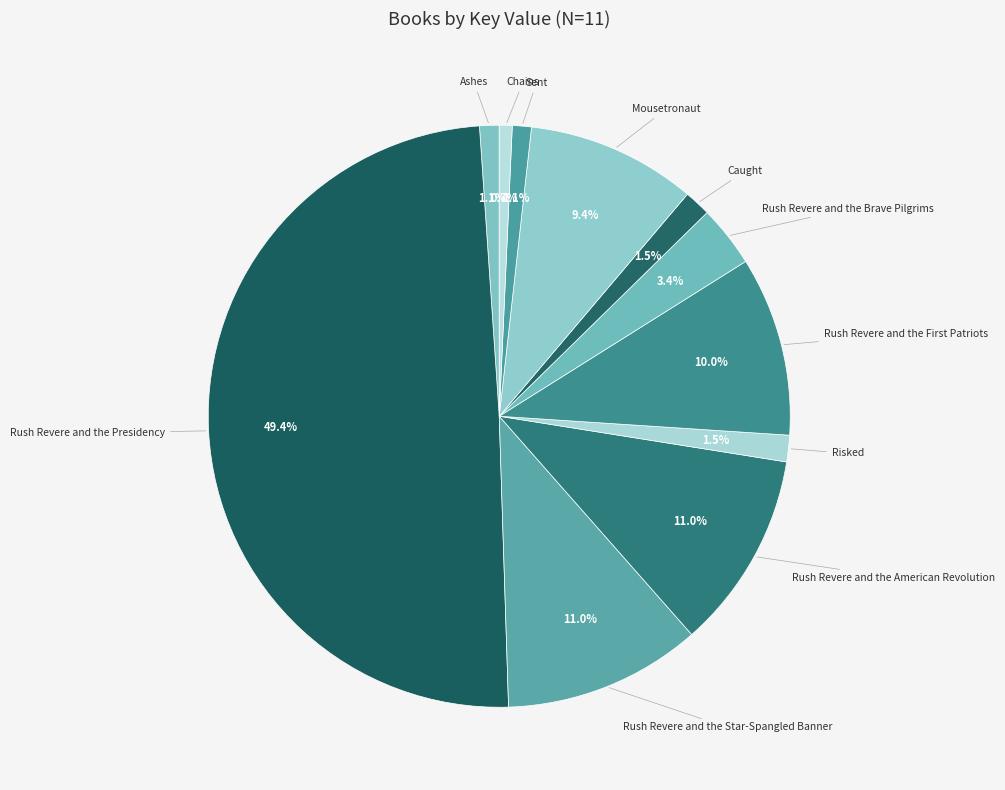

Is there a majority slice in this chart?

No